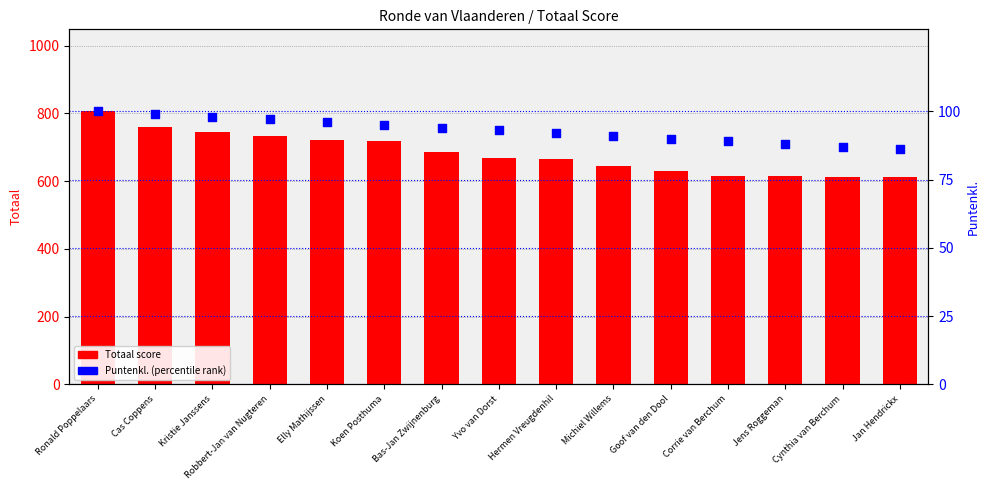

Which series has the widest spread of Y values?

Totaal score